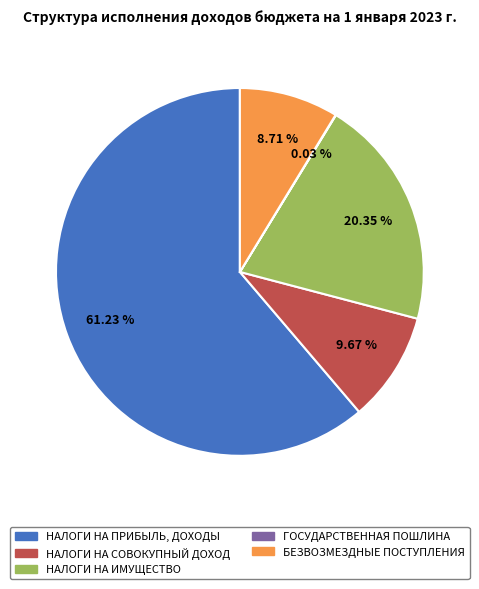

True or false: НАЛОГИ НА ИМУЩЕСТВО accounts for 7% of the total.

False